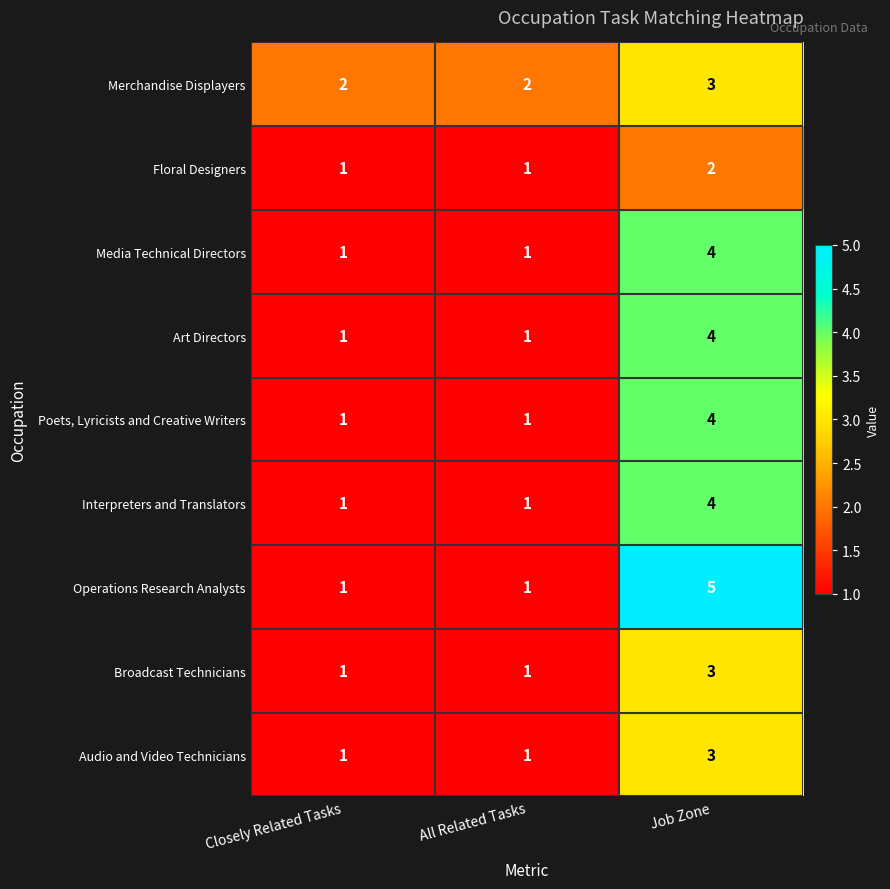

Is it true that Art Directors equals 1 at All Related Tasks?

True